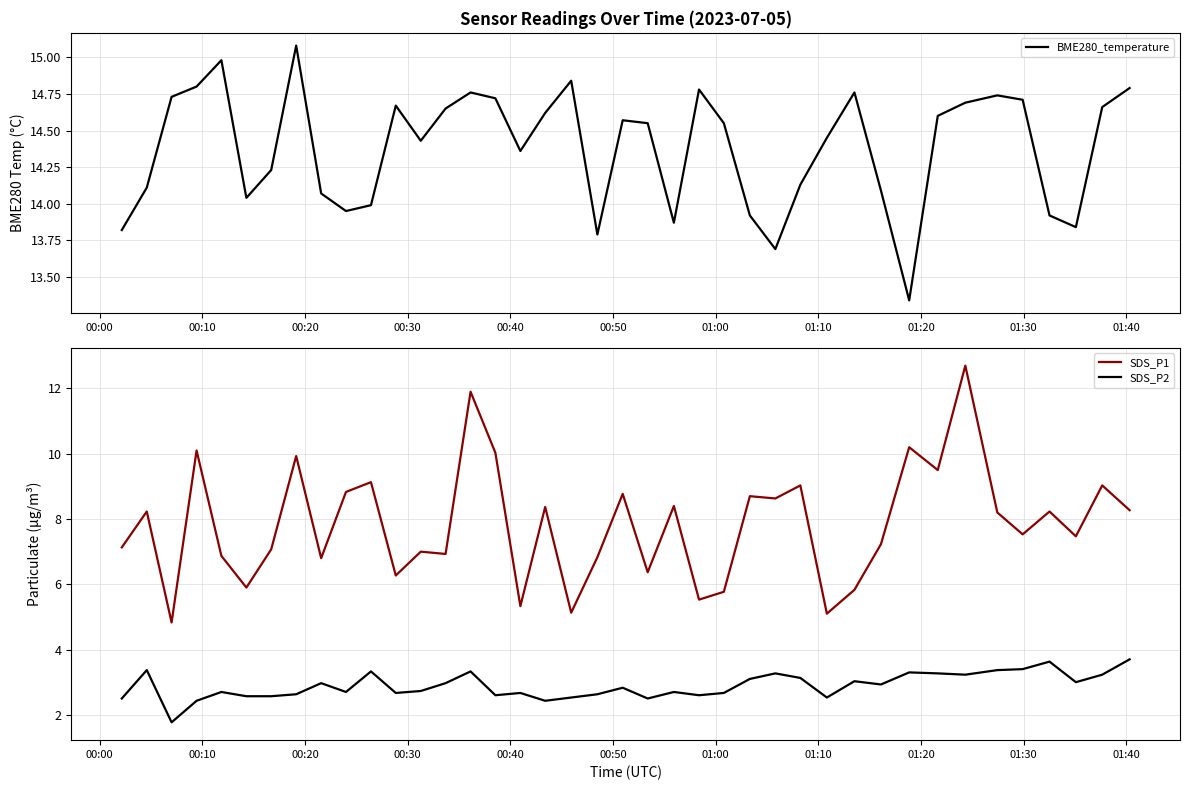

What is the sum of all SDS_P1 values?

313.1